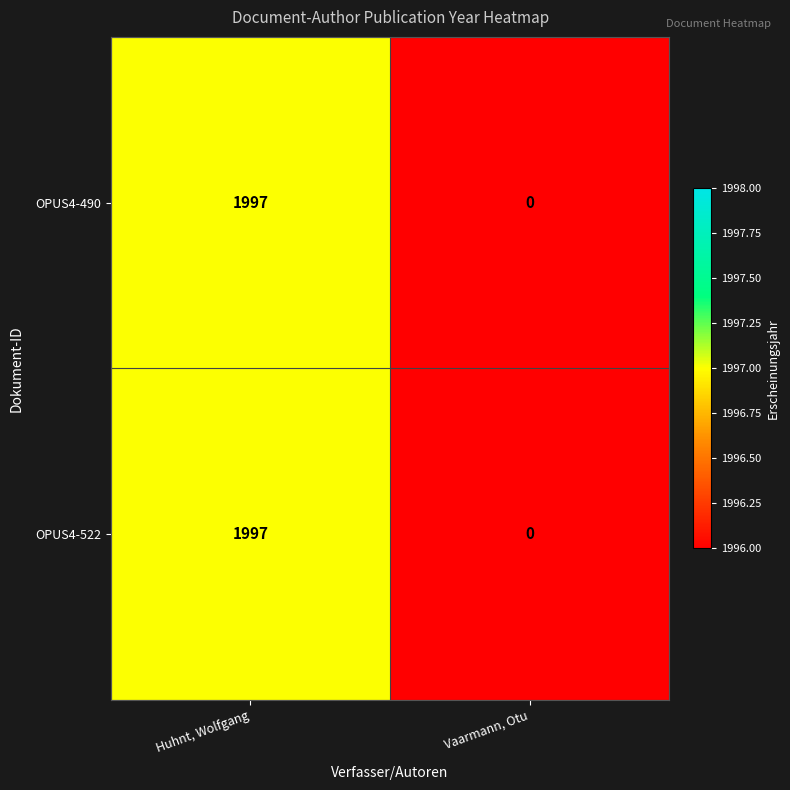

At which category is the sum across all series the highest?

Huhnt, Wolfgang